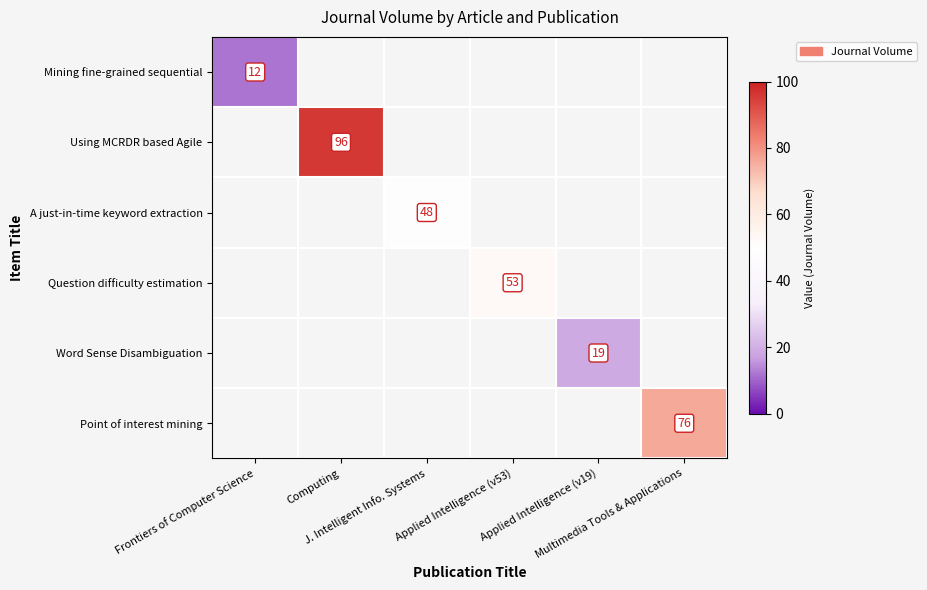

At which category is the sum across all series the highest?

Computing